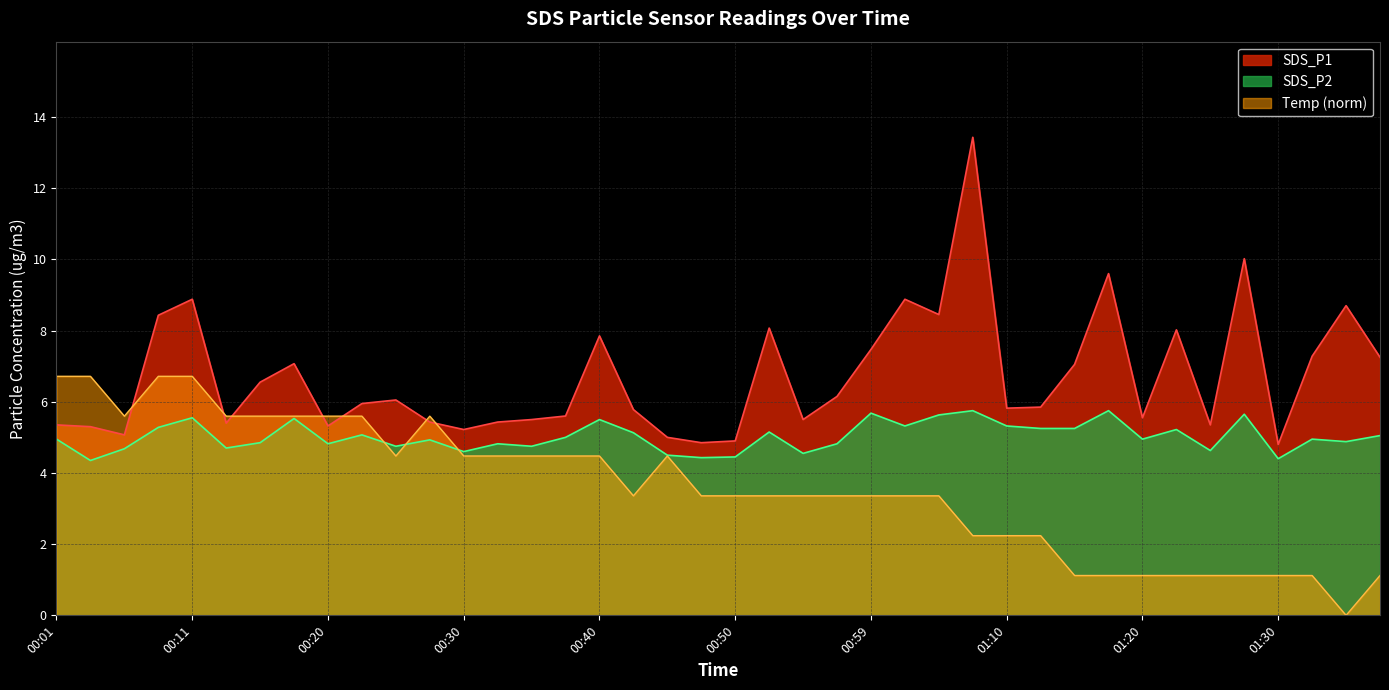

Read the SDS_P1 value at 01:15.

7.0